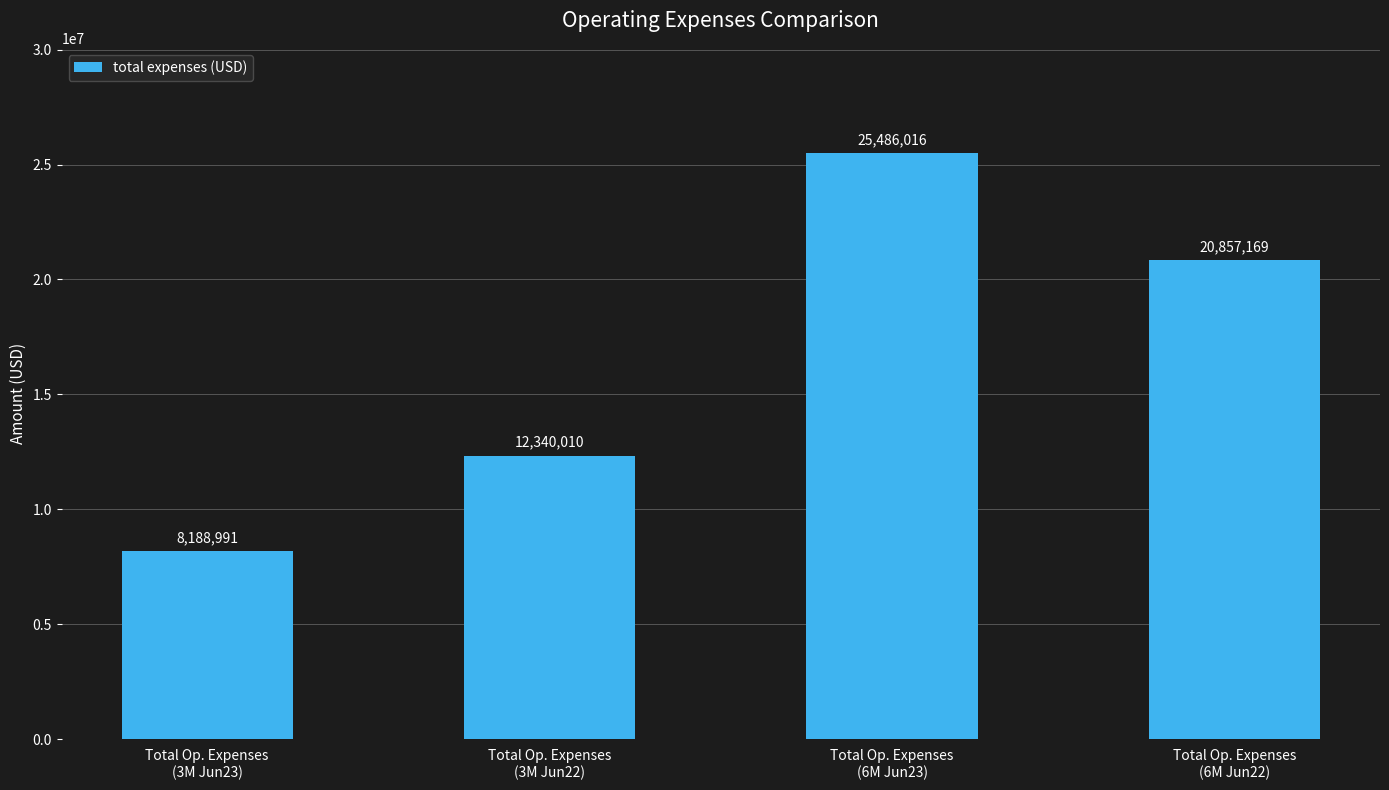

Which category has the lowest value across all series?

Total Op. Expenses
(3M Jun23)